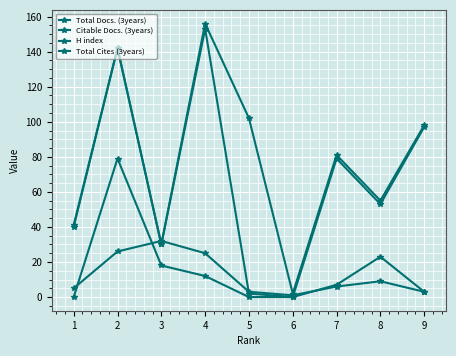

Does the chart have visible grid lines?

Yes